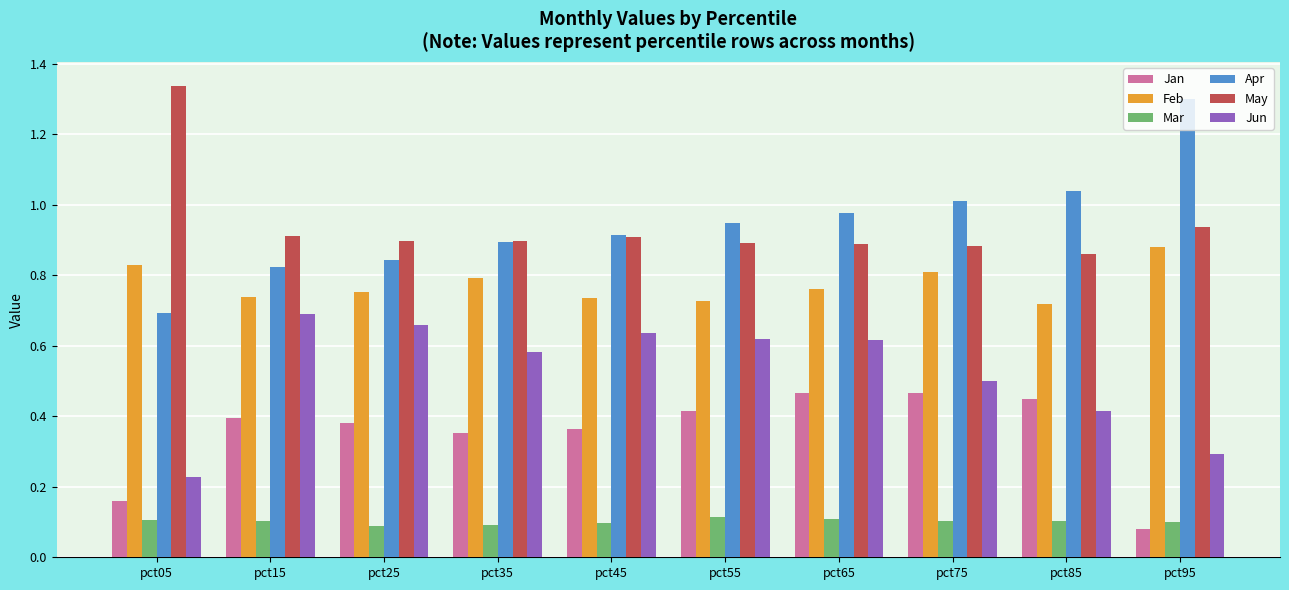

At which label does May reach its peak?

pct05